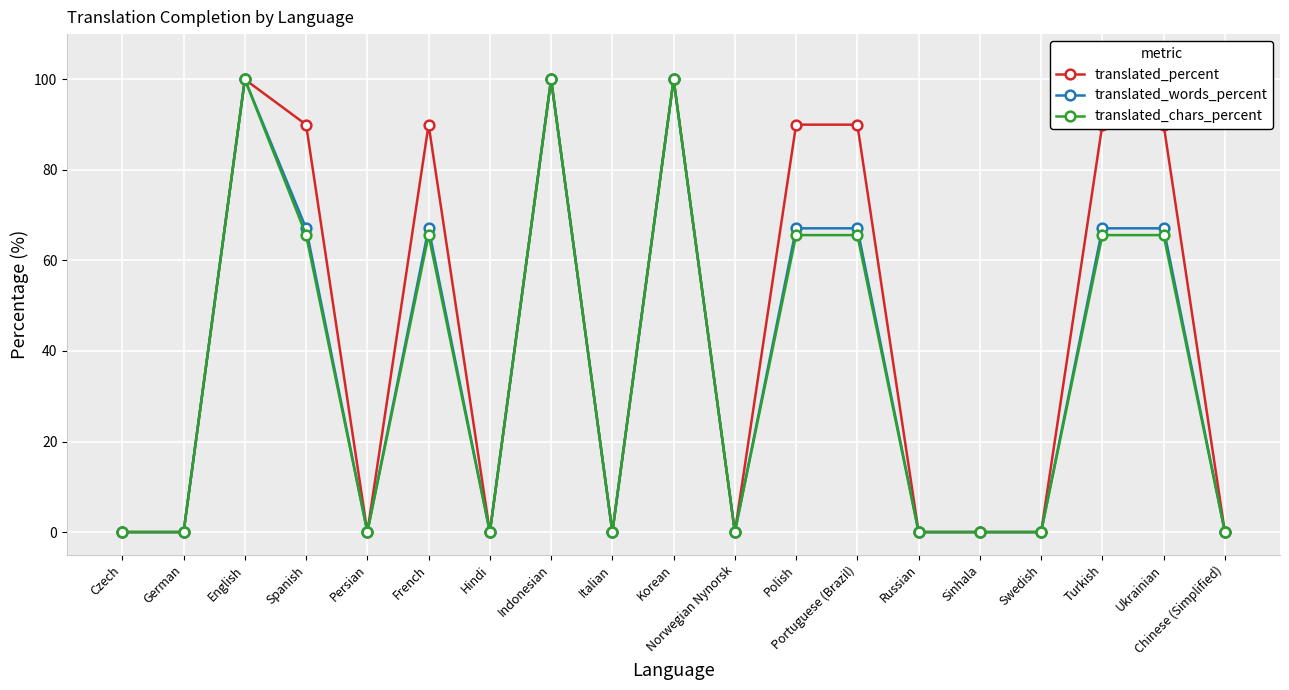

True or false: translated_chars_percent has more than 0 interior local peaks.

True